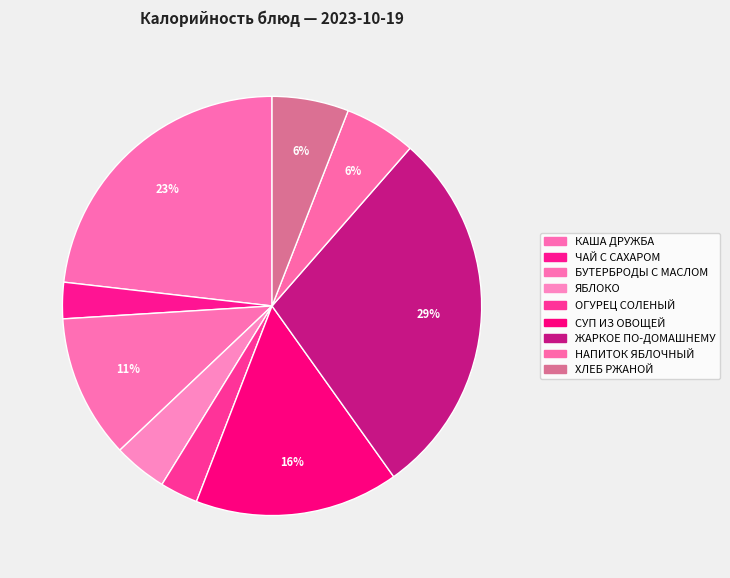

To the nearest percent, what portion does ЯБЛОКО represent?

4%